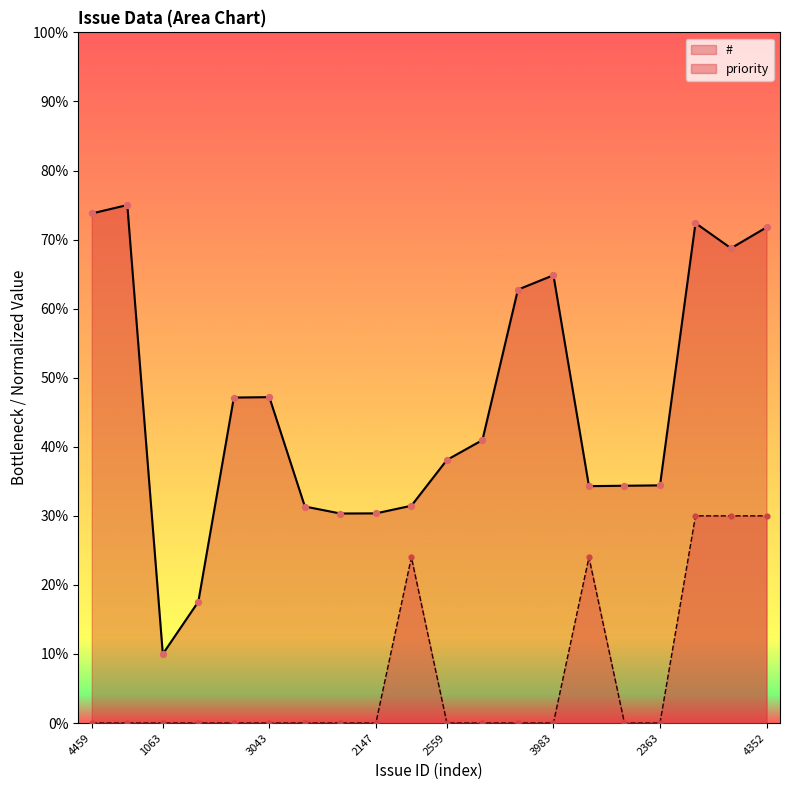

Which series has the largest total across all categories?

#